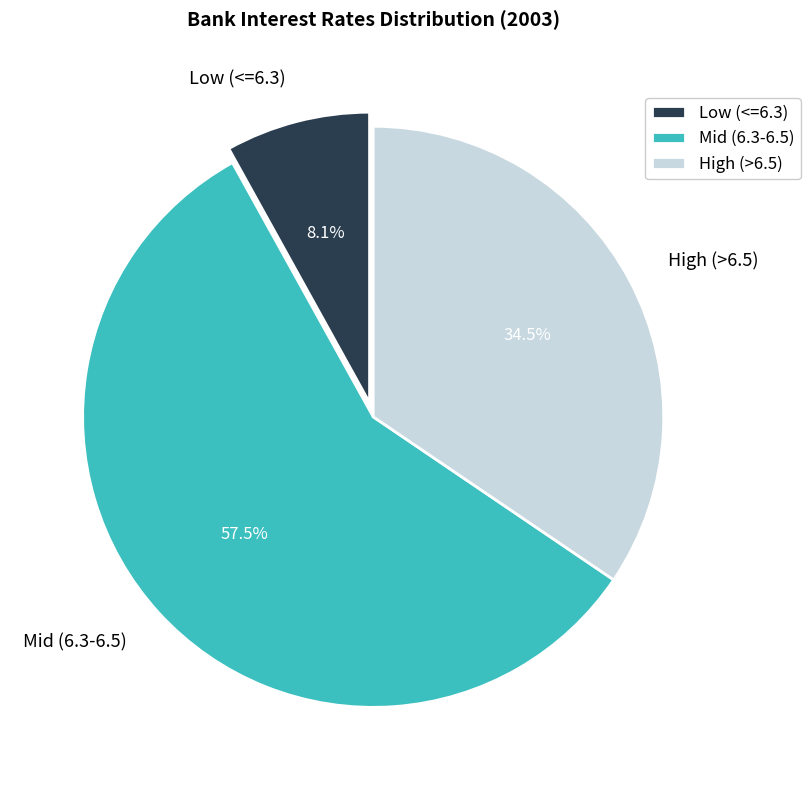

Which category has the biggest portion of the pie?

Mid (6.3-6.5)